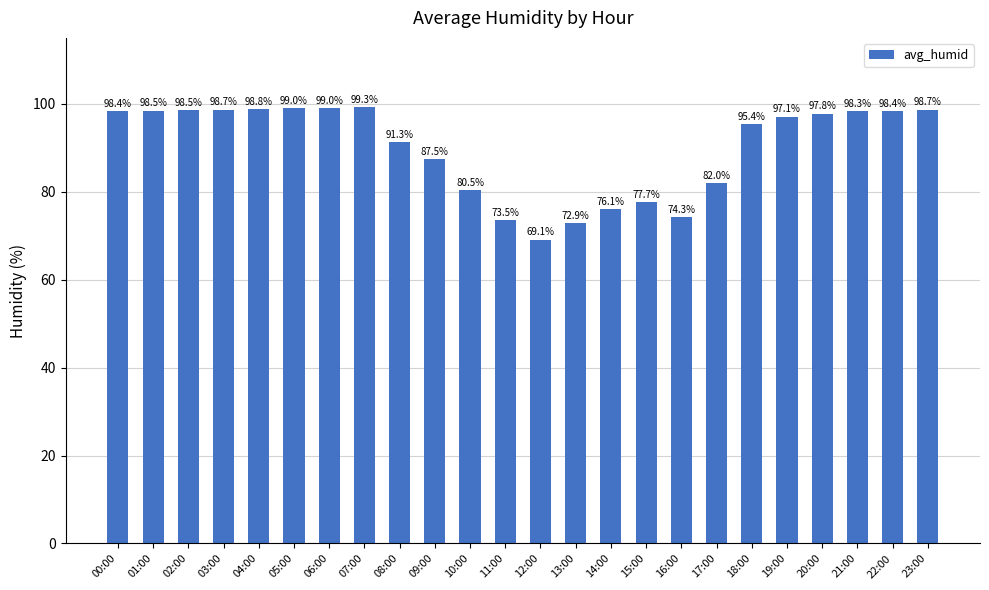

Which has a higher value, 09:00 or 19:00?

19:00